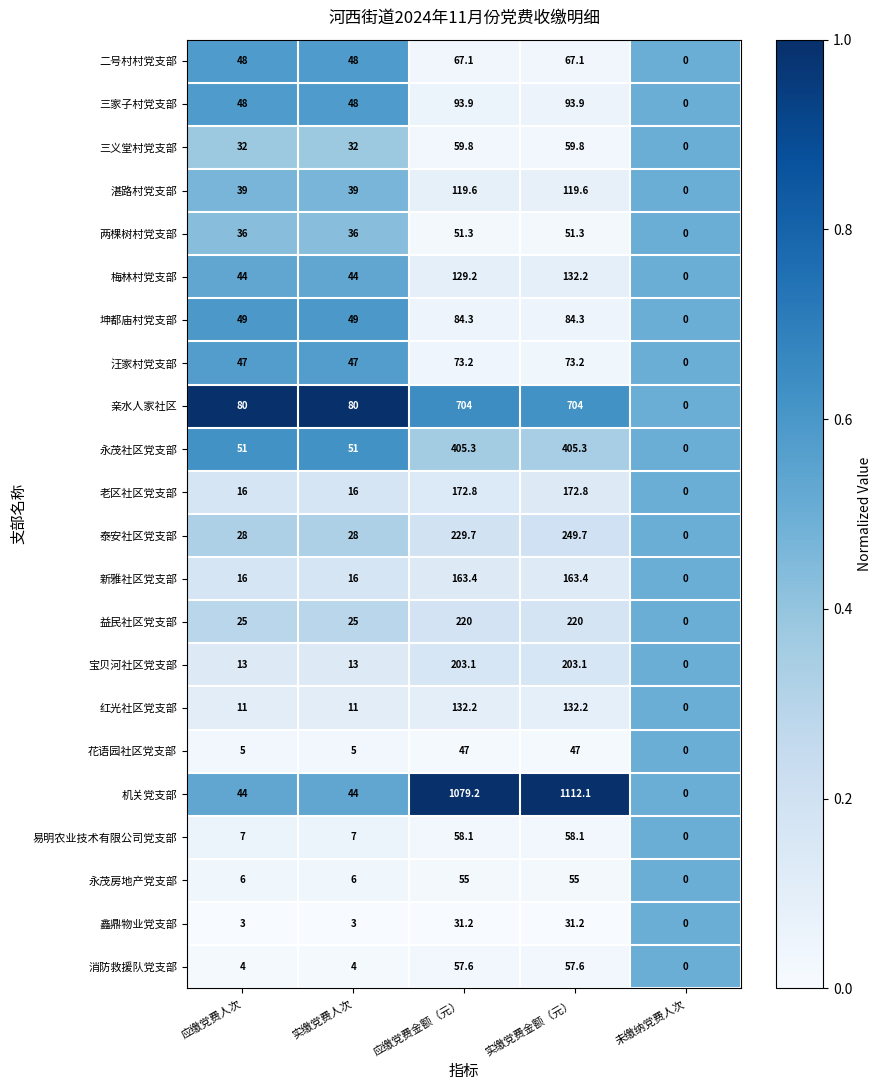

What is the approximate value of 老区社区党支部 at 实缴党费金额（元）?

172.8